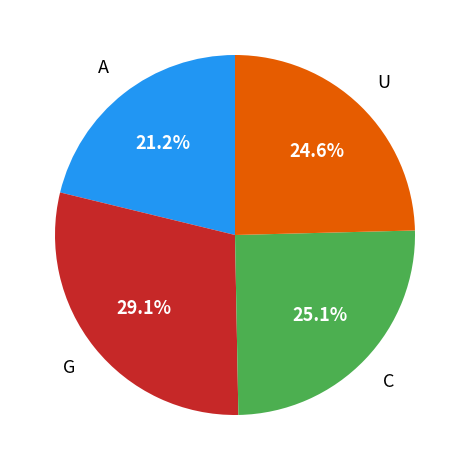

To the nearest percent, what is the difference between the largest and smallest slice percentages?

8%